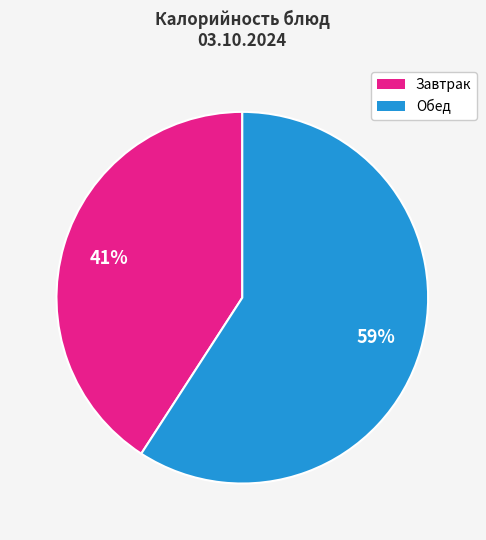

To the nearest percent, what is the difference between the largest and smallest slice percentages?

18%